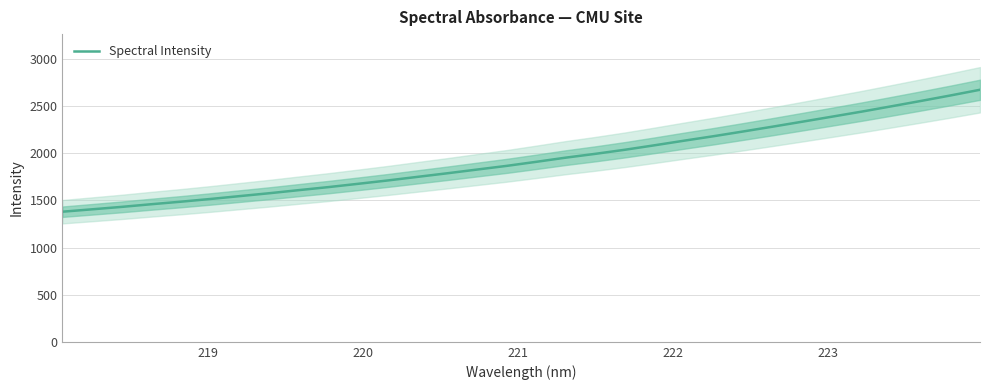

What is the minimum value for Spectral Intensity?

1380.4